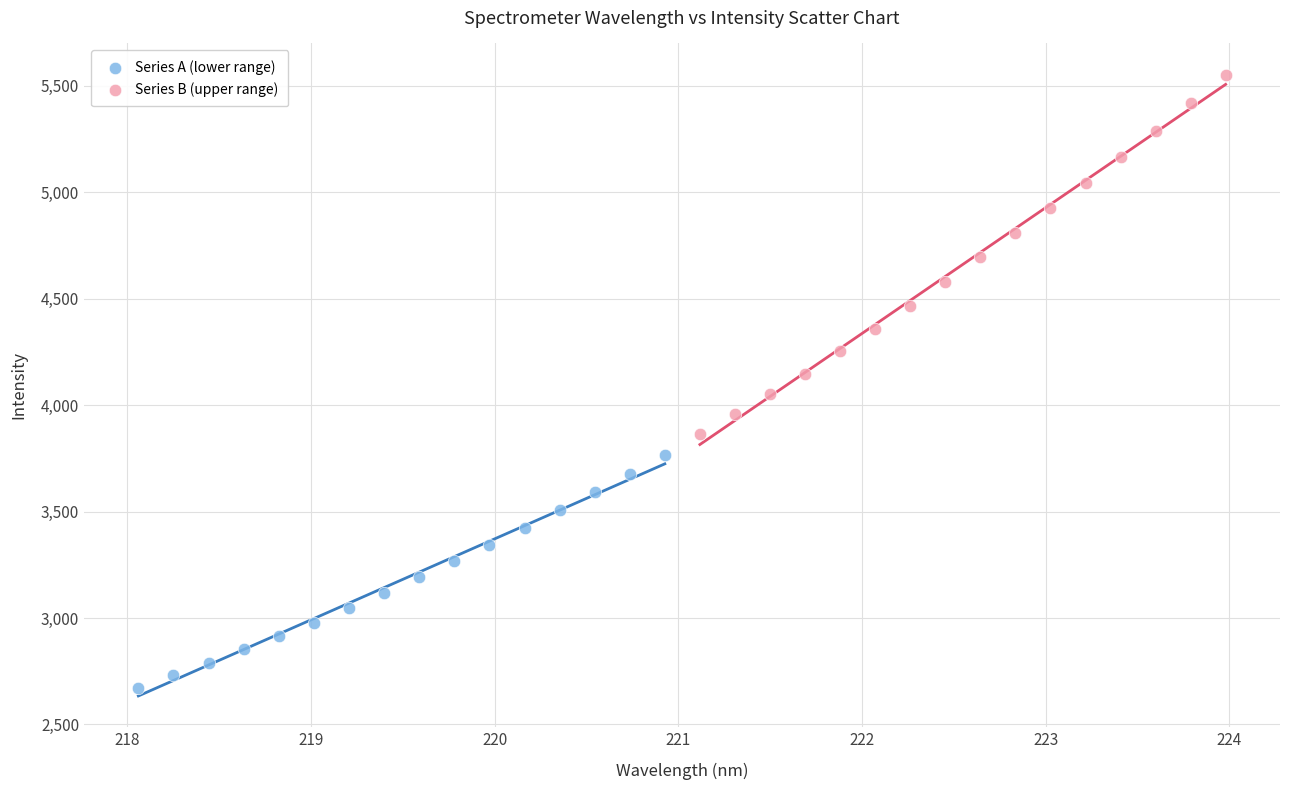

Which series reaches the minimum Y coordinate?

Series A (lower range)